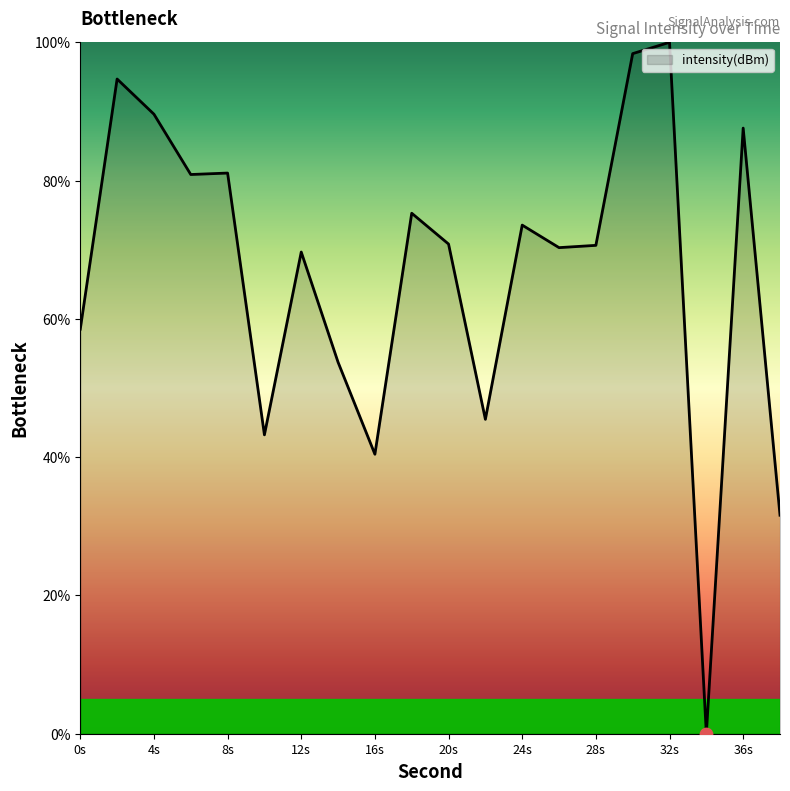

What is the greatest value displayed?

100.0